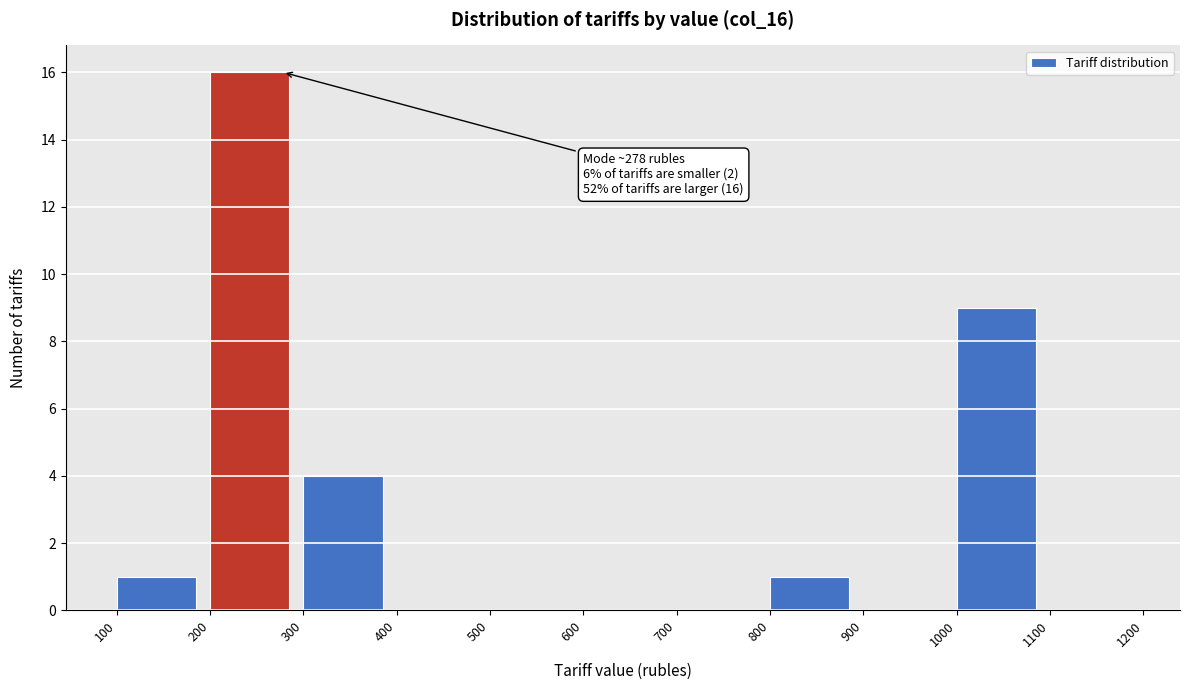

Which range on the x-axis has the tallest bar?

200 to 300